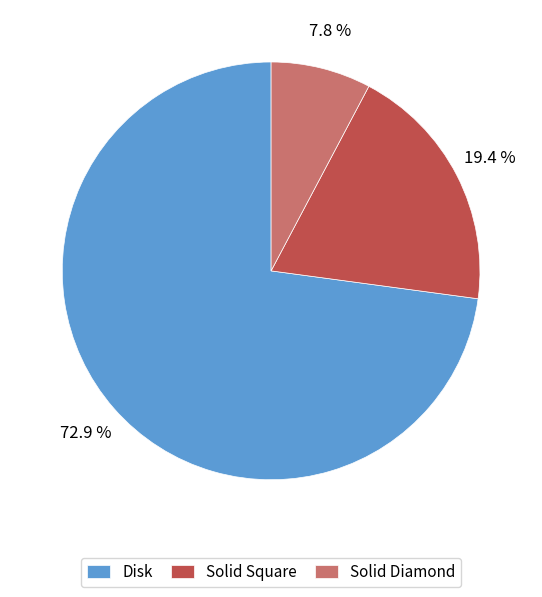

Combined, do Solid Diamond and Solid Square account for over 50%?

No